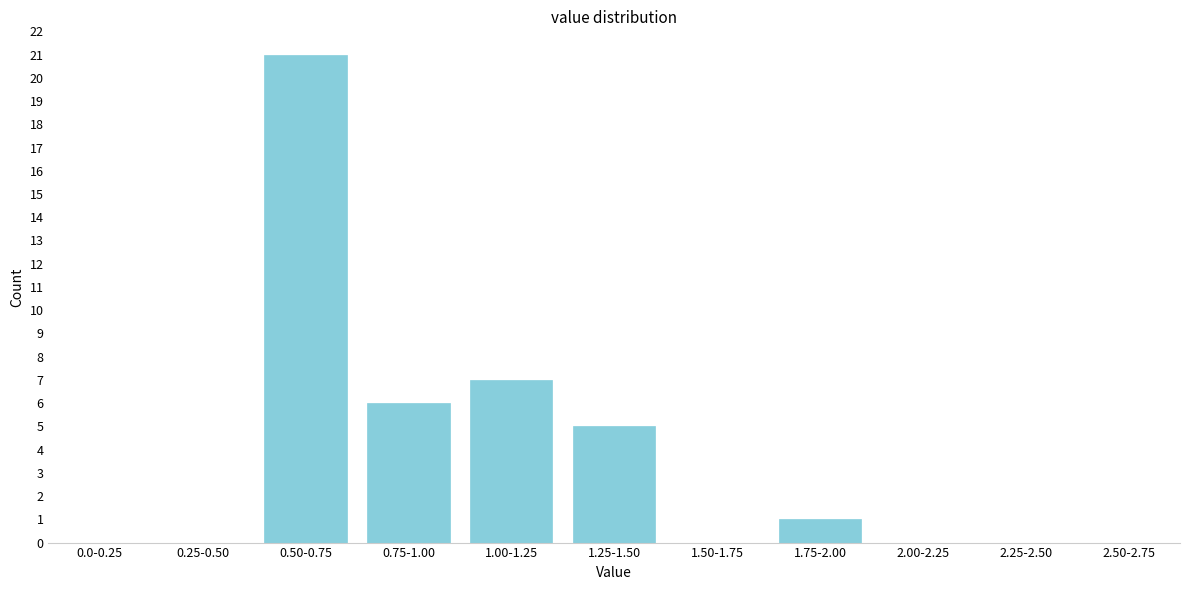

Reading left to right, transcribe all the data shown in this chart.

0.0-0.25=0	0.25-0.50=0	0.50-0.75=21	0.75-1.00=6	1.00-1.25=7	1.25-1.50=5	1.50-1.75=0	1.75-2.00=1	2.00-2.25=0	2.25-2.50=0	2.50-2.75=0